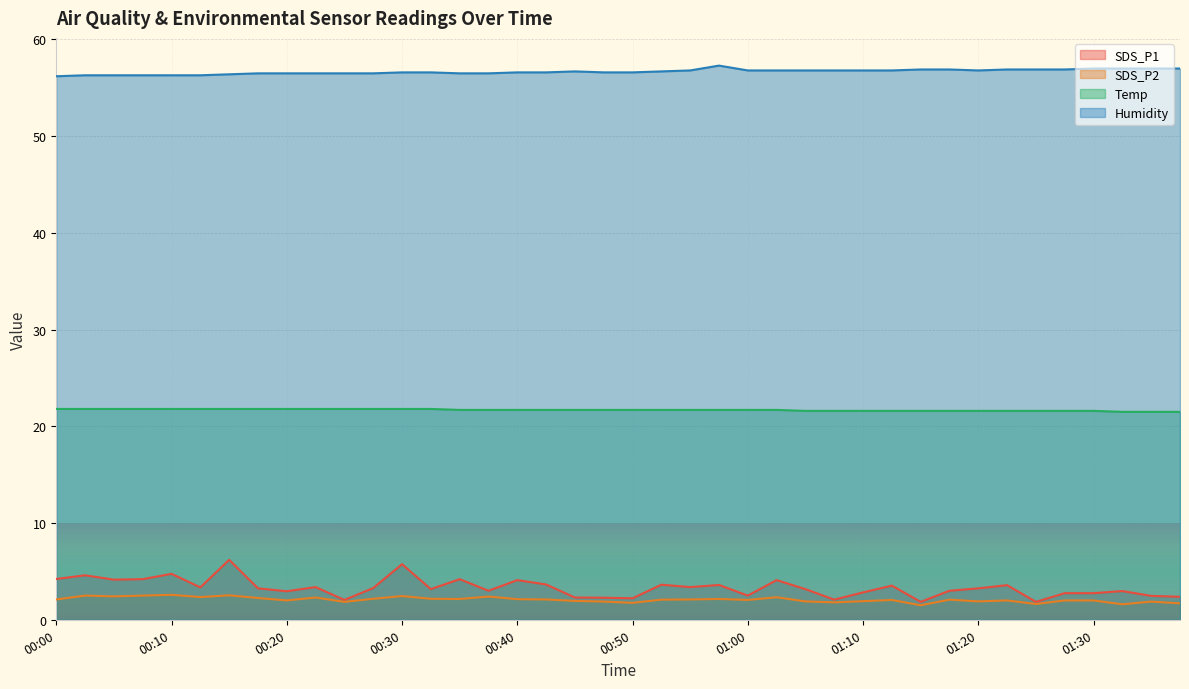

The value of Humidity at 01:33 is 57.0. True or false?

True